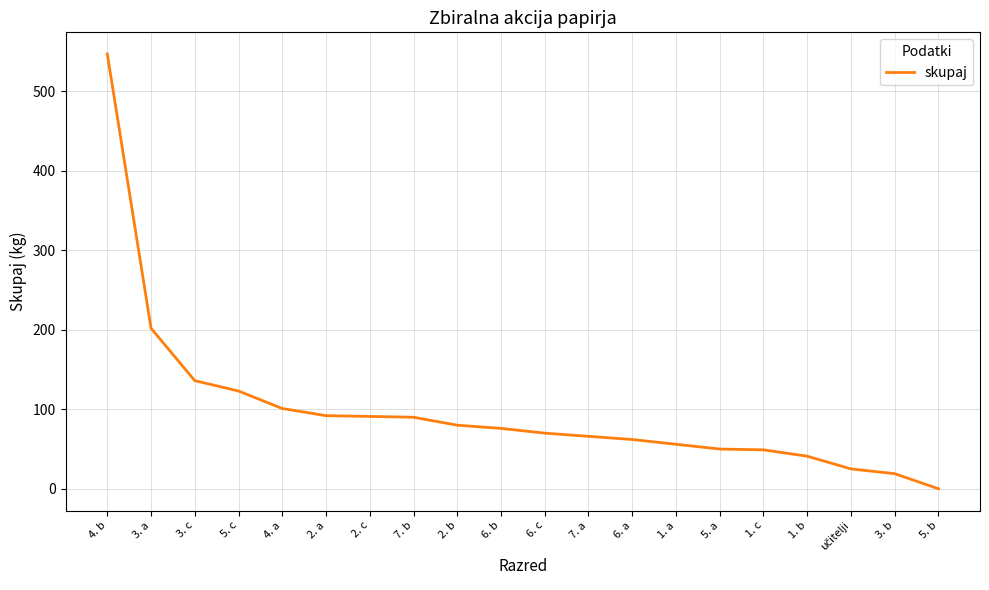

How many distinct data groups are displayed?

1